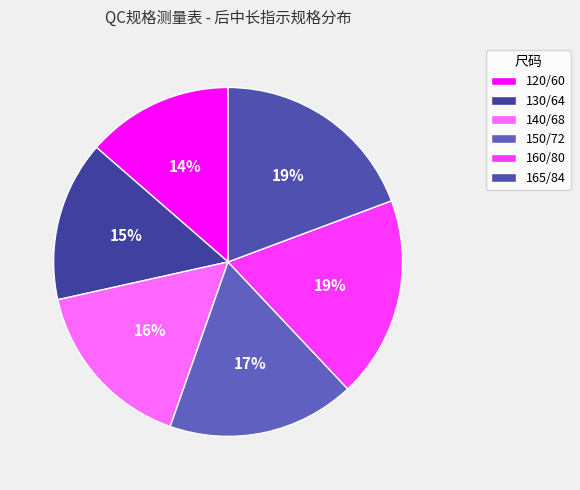

To the nearest percent, what is the combined percentage of 120/60 and 140/68?

30%